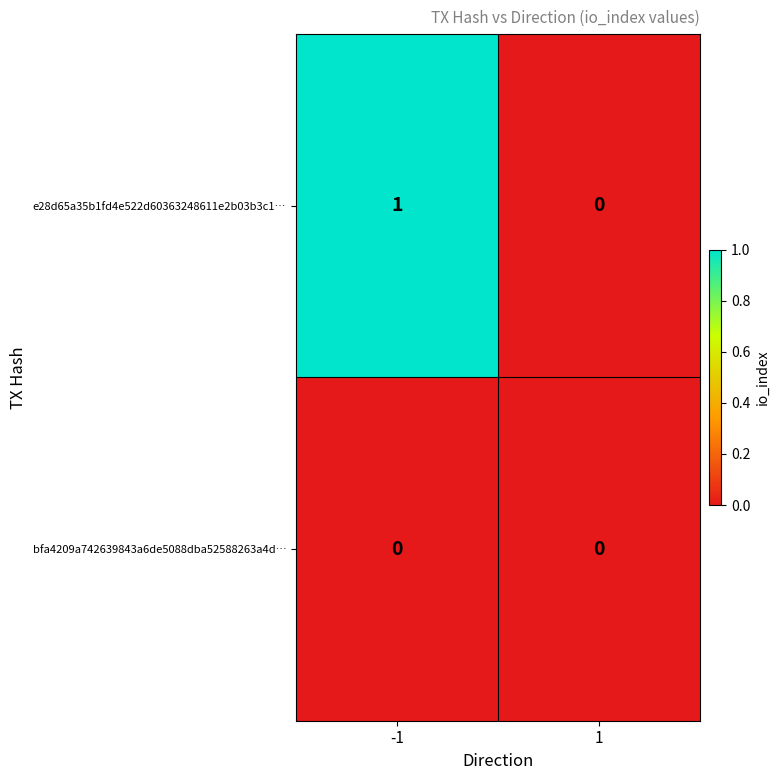

Reading right to left, list all the values displayed in this chart.

e28d65a35b1fd4e522d60363248611e2b03b3c1…: 1=0	-1=1
bfa4209a742639843a6de5088dba52588263a4d…: 1=0	-1=0